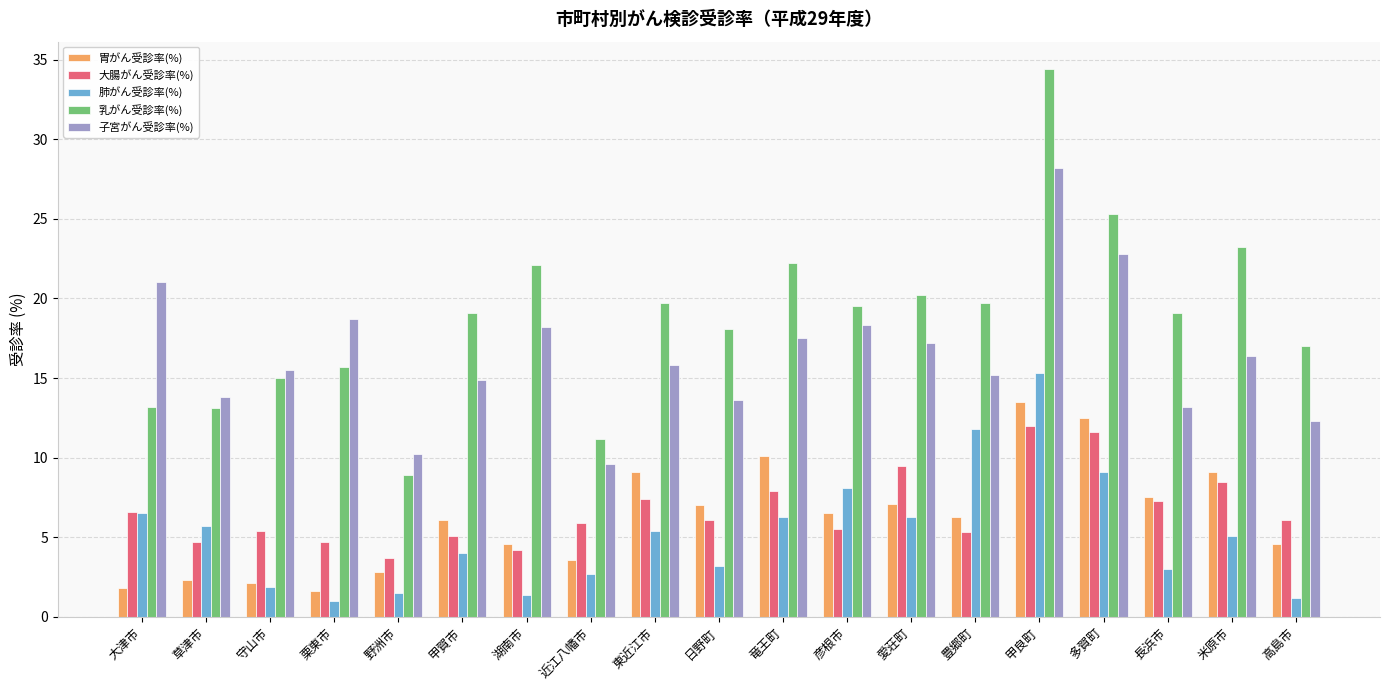

What is the label of the 3rd bar from the left?

守山市